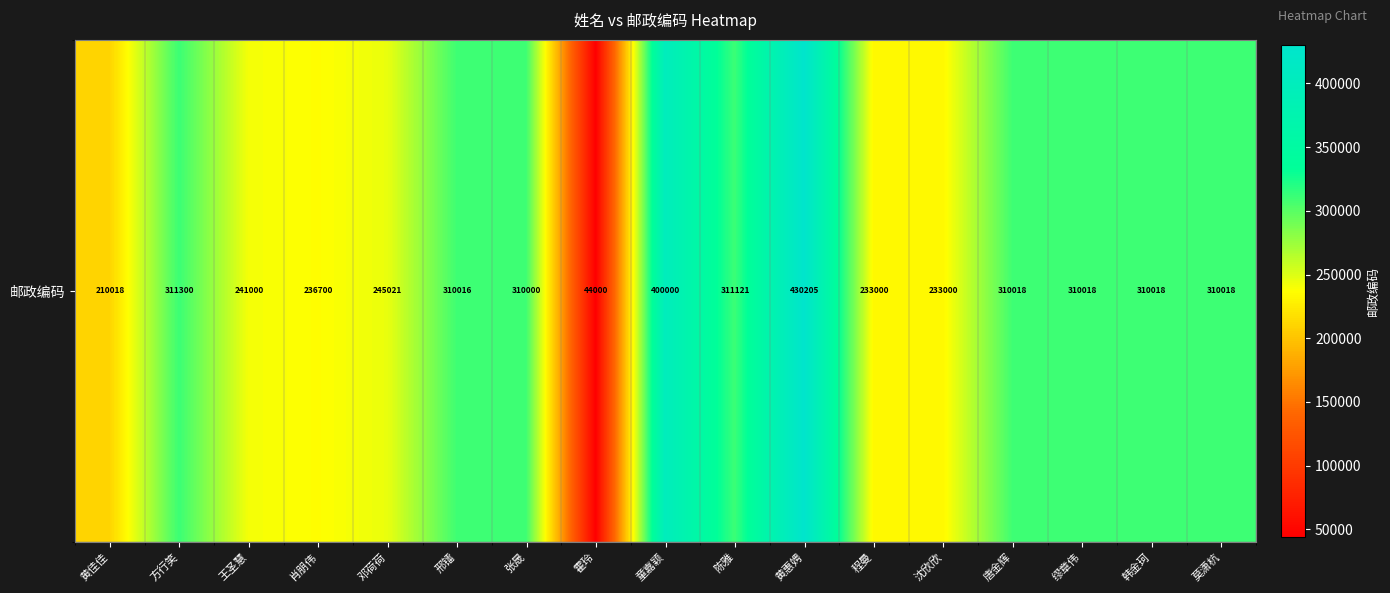

How many data points does each series have?

17